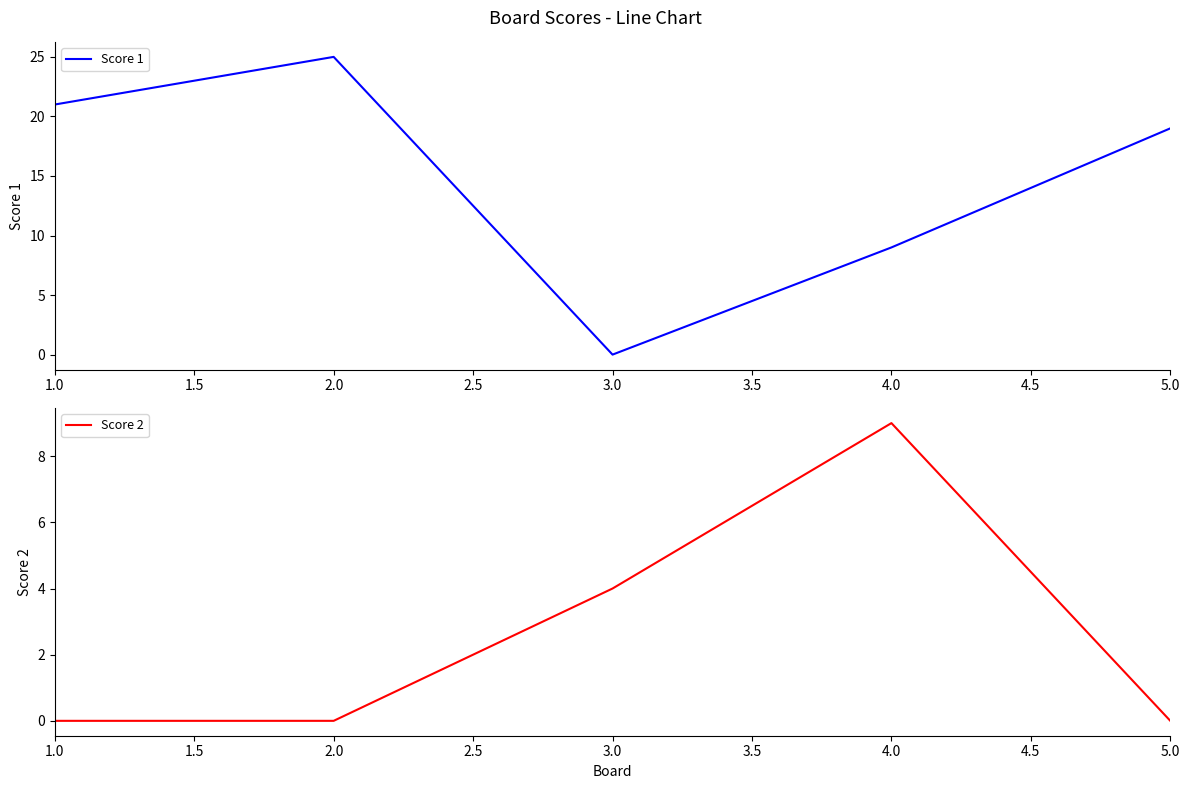

Read the Score 2 value at 4.0.

9